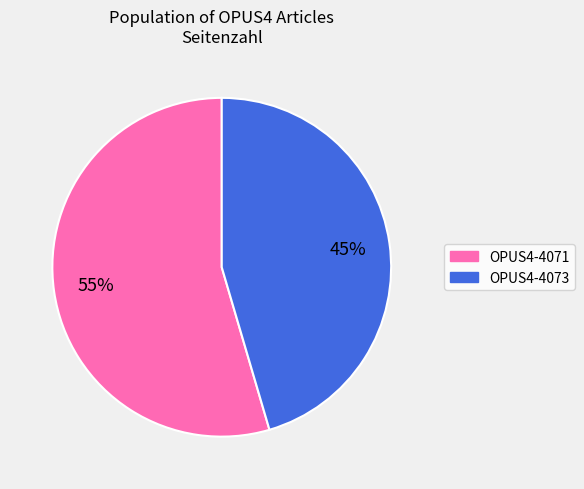

Is there any slice that represents more than half of the pie?

Yes